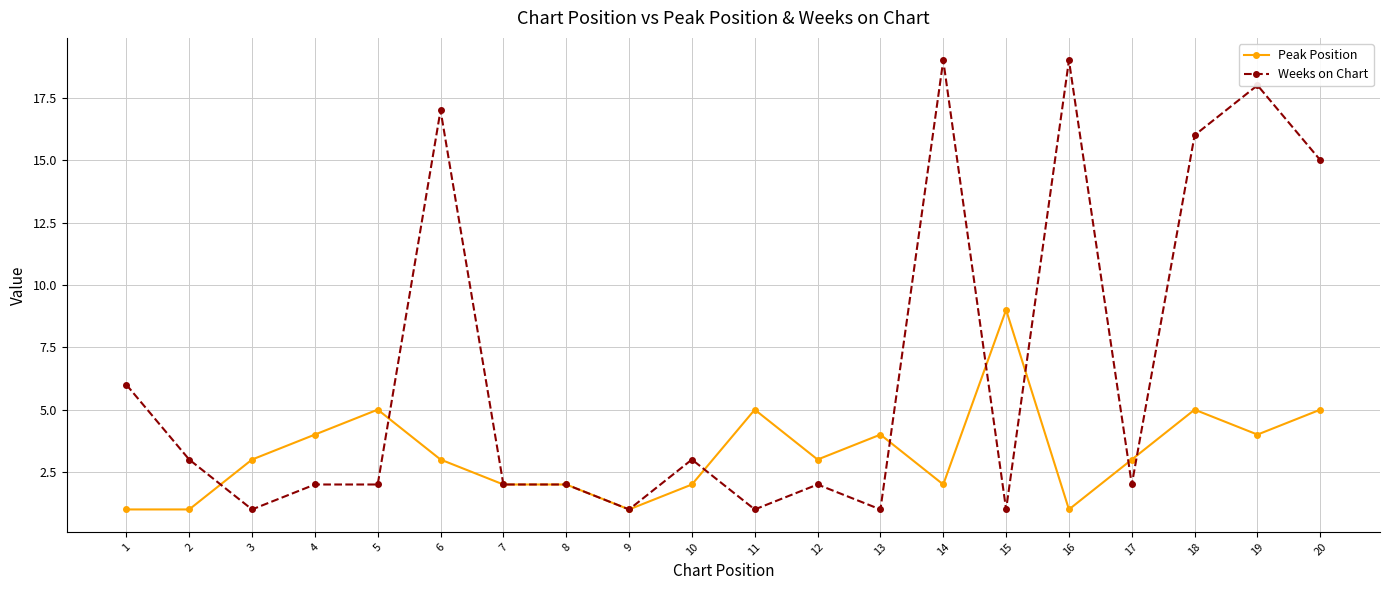

At which category is the sum across all series the highest?

19